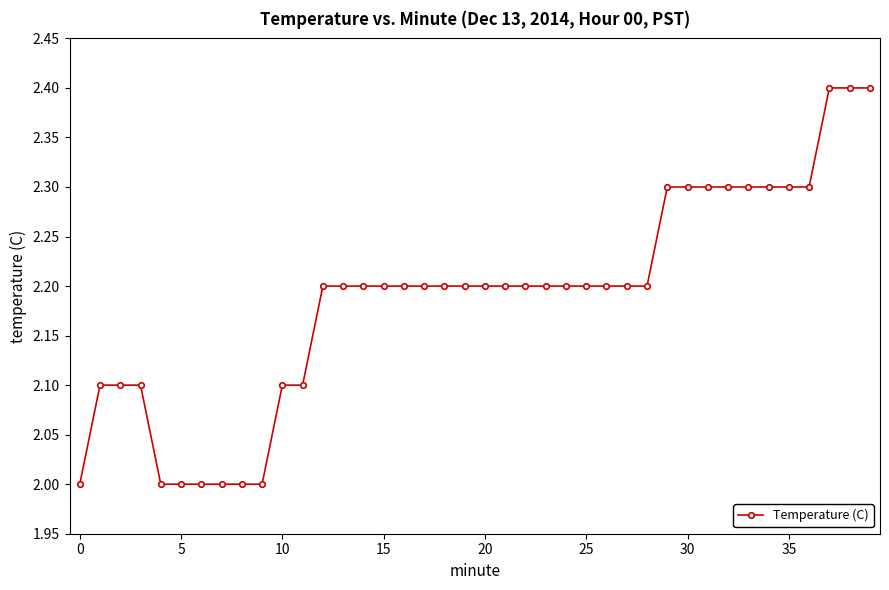

What is the difference between the second highest and second lowest values?

0.4